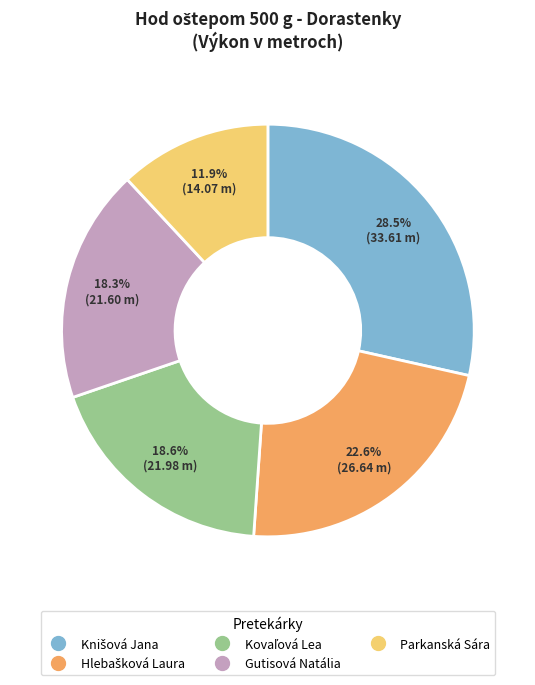

Is there any slice that represents more than half of the pie?

No